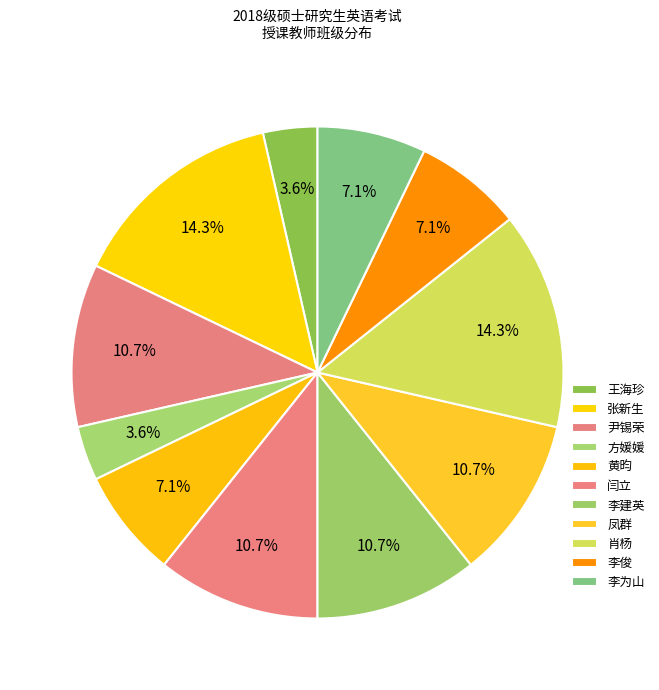

Is there any slice that represents more than half of the pie?

No